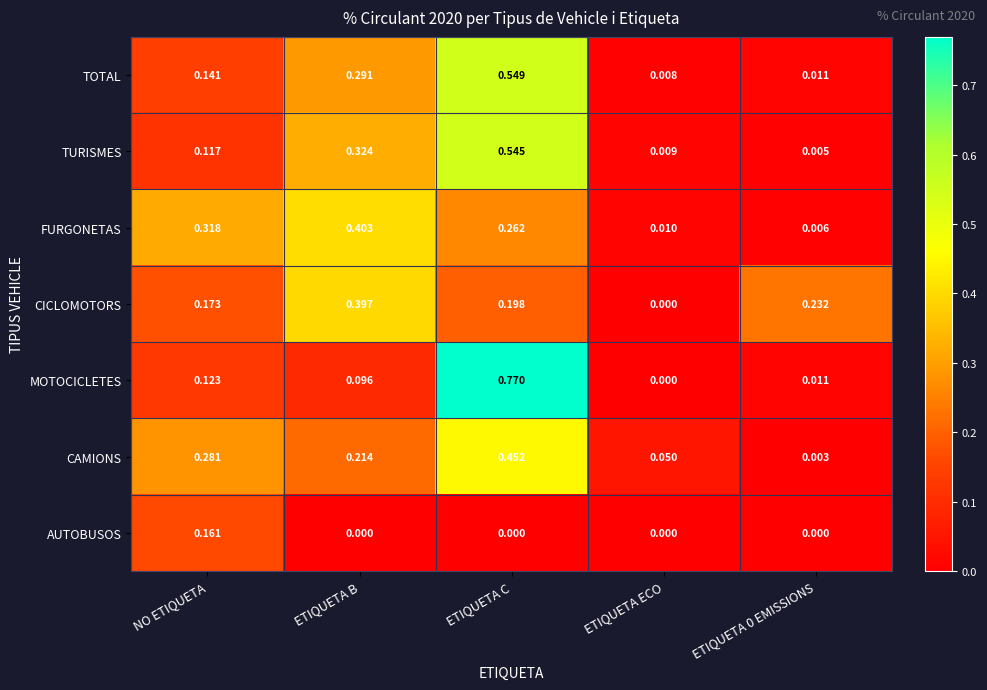

Which series changed the most between NO ETIQUETA and ETIQUETA B?

CICLOMOTORS